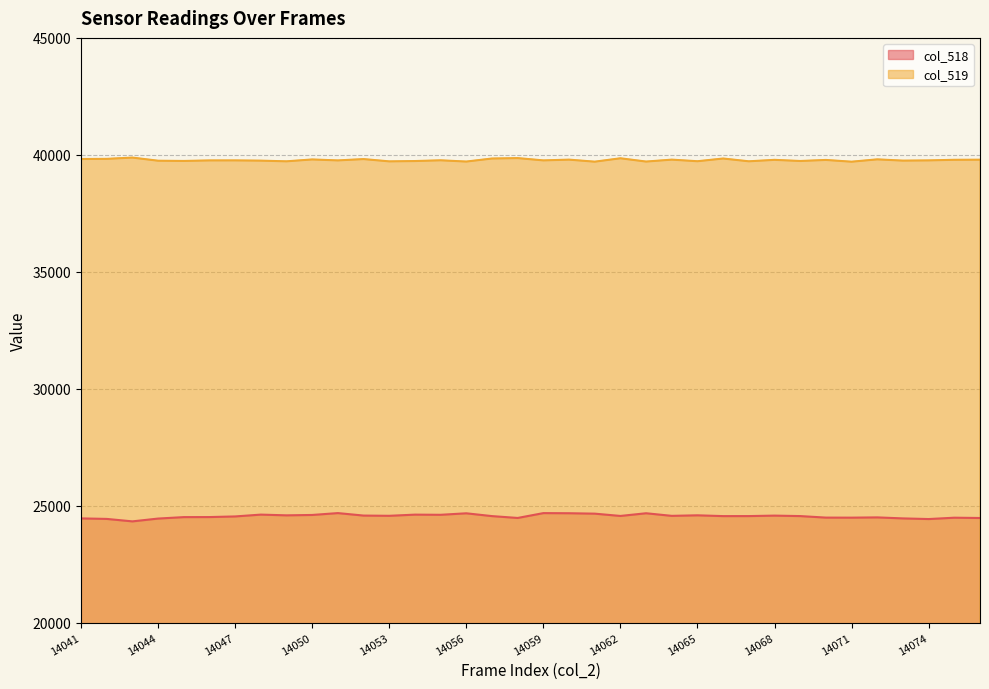

What is the maximum value for col_518?

24681